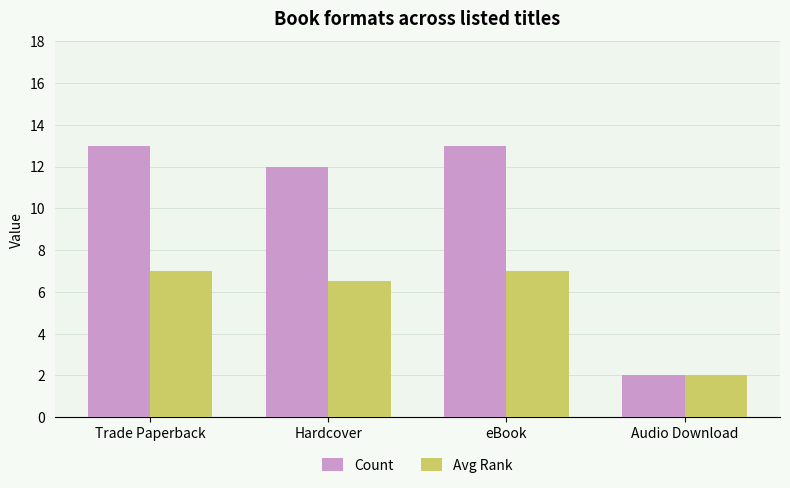

Rank the series by their average value, from highest to lowest.

Count, Avg Rank